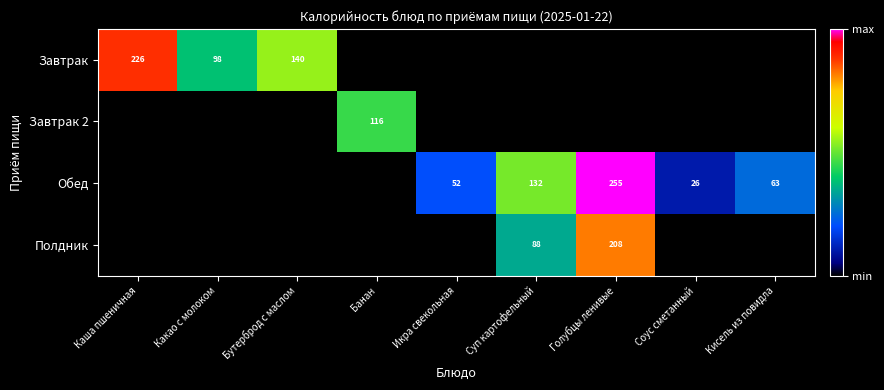

What is the difference between the Обед values at Голубцы ленивые and Суп картофельный?

123